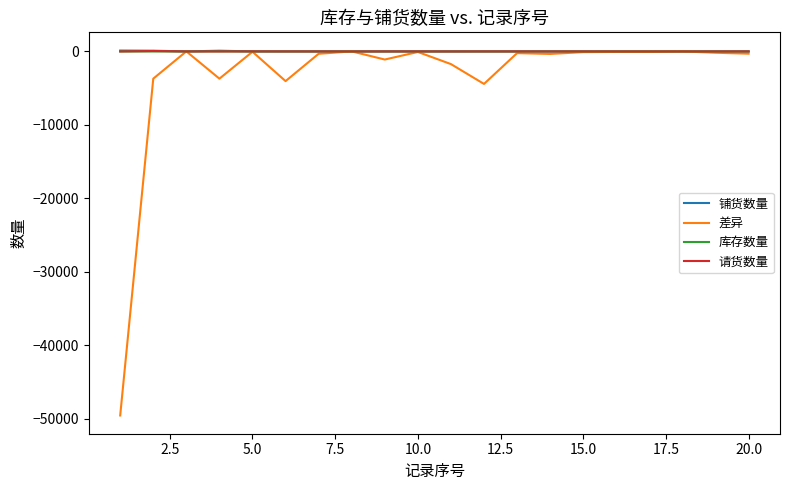

What is the smallest value displayed?

-49571